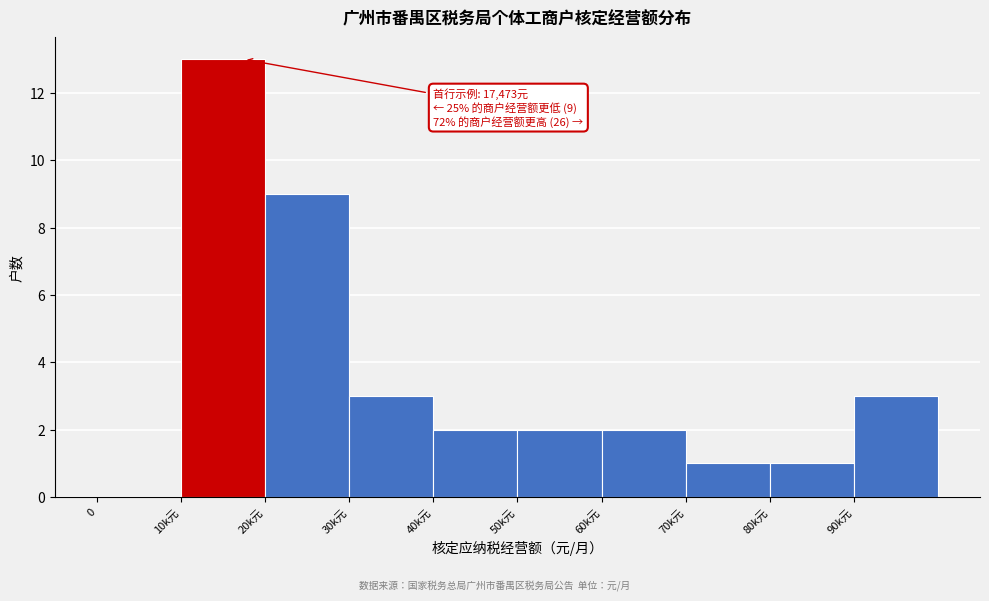

Reading left to right, list all the values displayed in this chart.

0=0	10k元=13	20k元=9	30k元=3	40k元=2	50k元=2	60k元=2	70k元=1	80k元=1	90k元=3